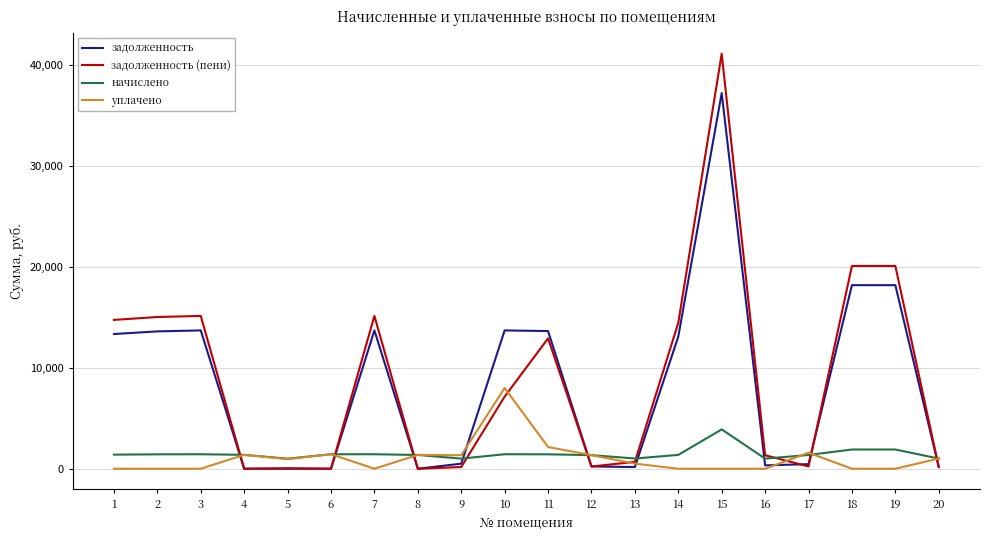

What is the difference between the maximum and second lowest values in the начислено series?

2895.1